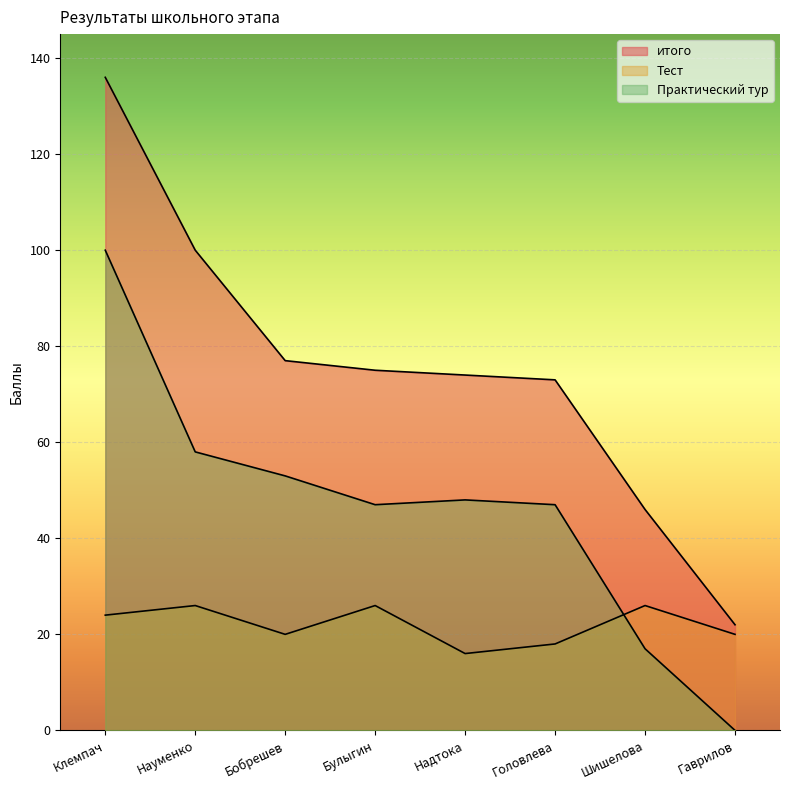

True or false: Практический тур and итого cross at least once.

False